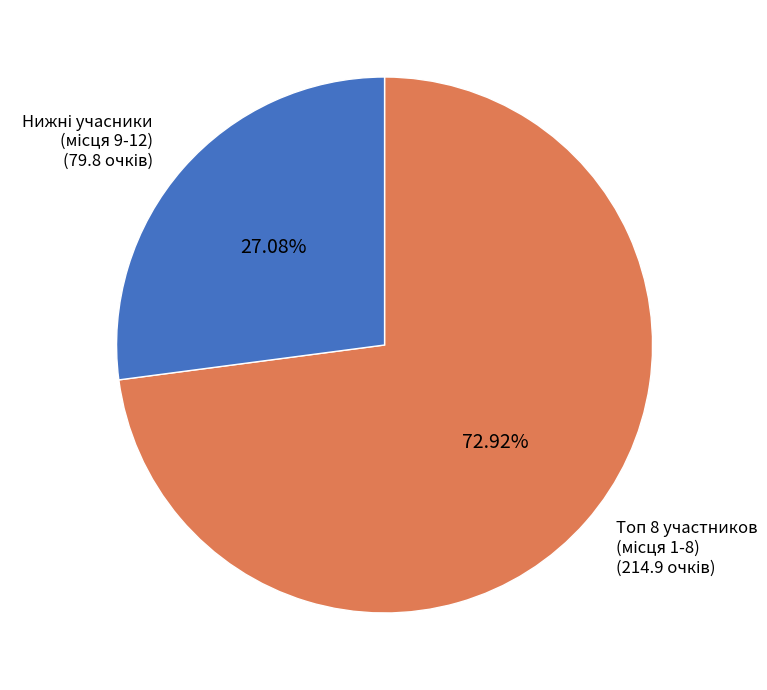

Is there any slice that represents more than half of the pie?

Yes